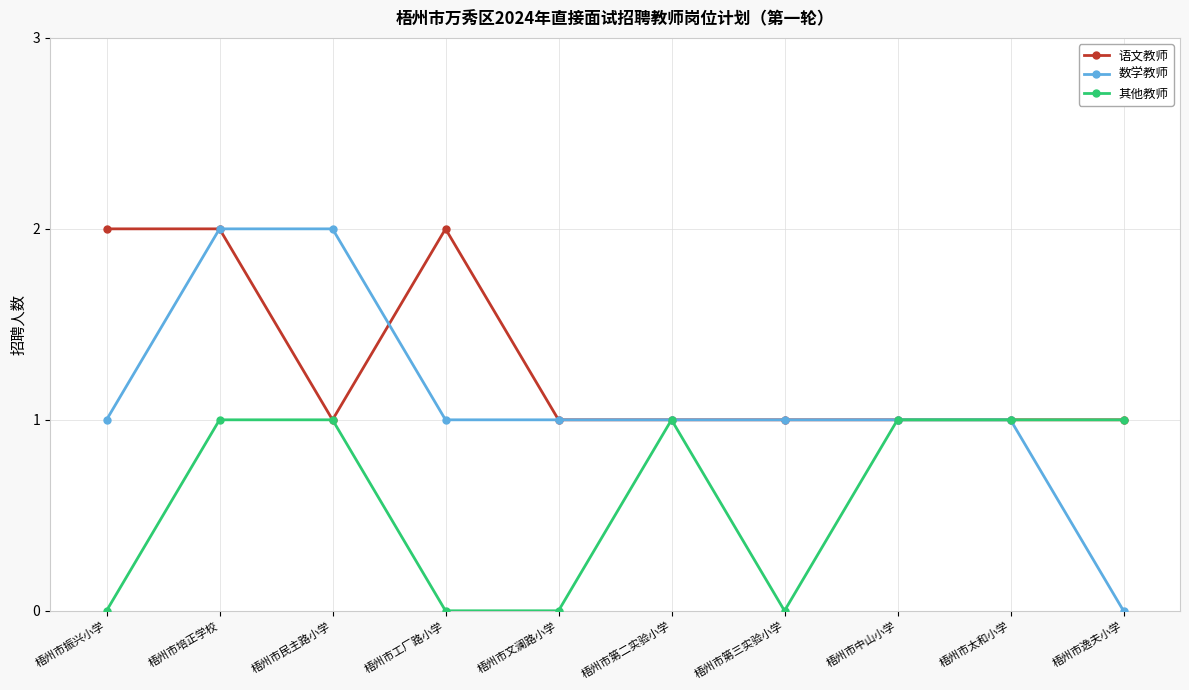

What is the total value across all series at 梧州市第二实验小学?

3